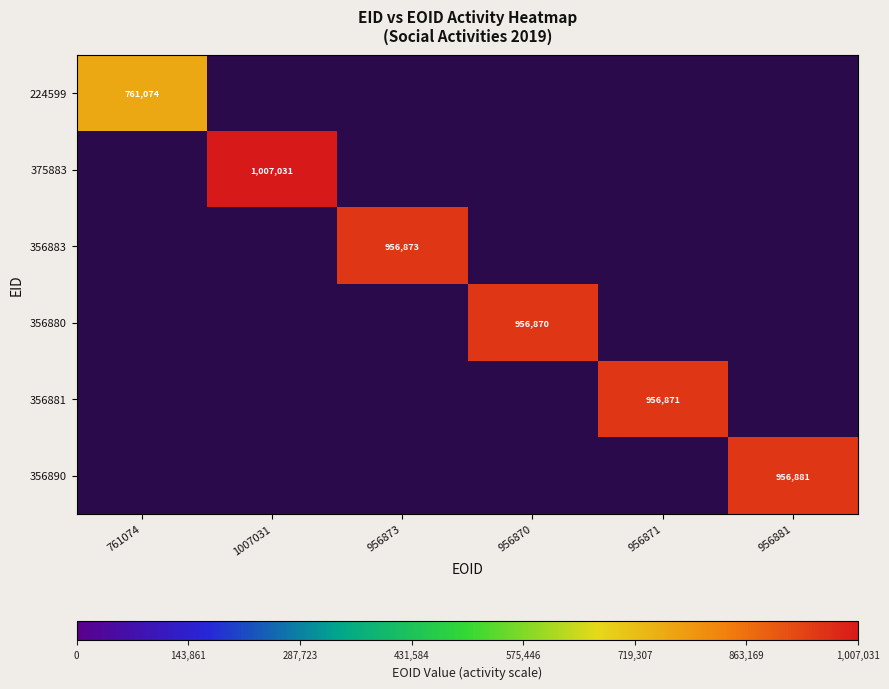

At 1007031, list the series in order from smallest to largest.

224599, 375883, 356883, 356880, 356881, 356890